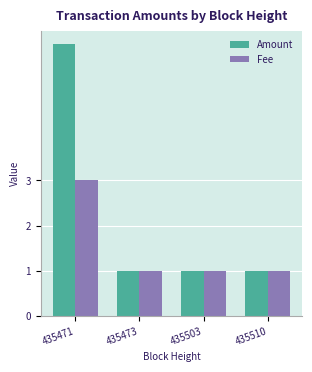

True or false: Fee has a value of 3 at 435471.

True